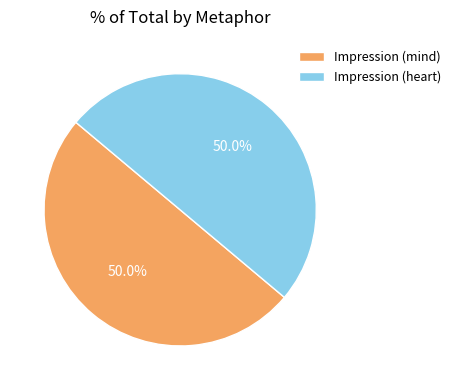

To the nearest percent, what percentage of the pie is Impression (mind)?

50%